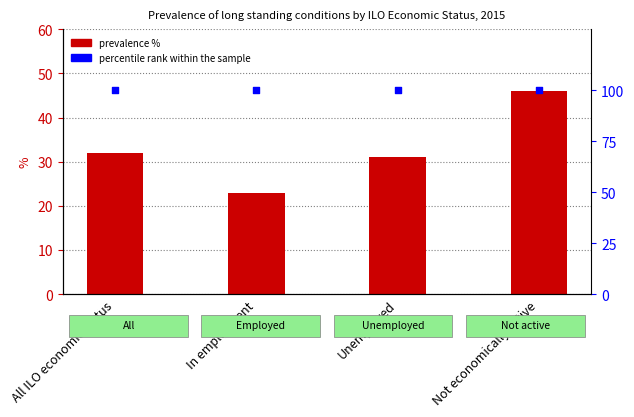

Is the value of percentile rank within the sample at In employment greater than the value of prevalence % at Unemployed?

Yes